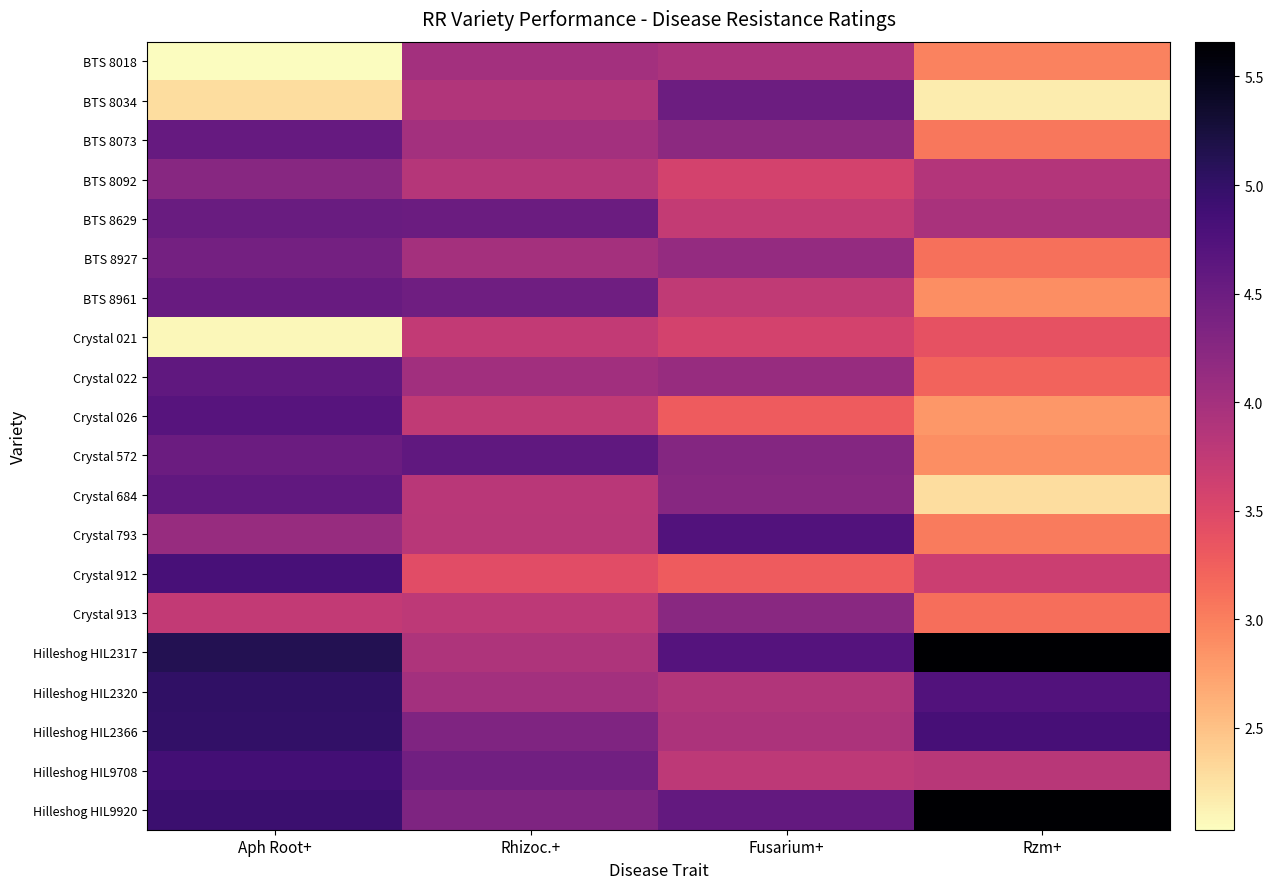

Rank the series at Aph Root+ from highest to lowest value.

Hilleshog HIL2317, Hilleshog HIL2320, Hilleshog HIL2366, Hilleshog HIL9920, Hilleshog HIL9708, Crystal 912, Crystal 026, Crystal 022, Crystal 684, BTS 8073, BTS 8961, BTS 8629, Crystal 572, BTS 8927, BTS 8092, Crystal 793, Crystal 913, BTS 8034, Crystal 021, BTS 8018